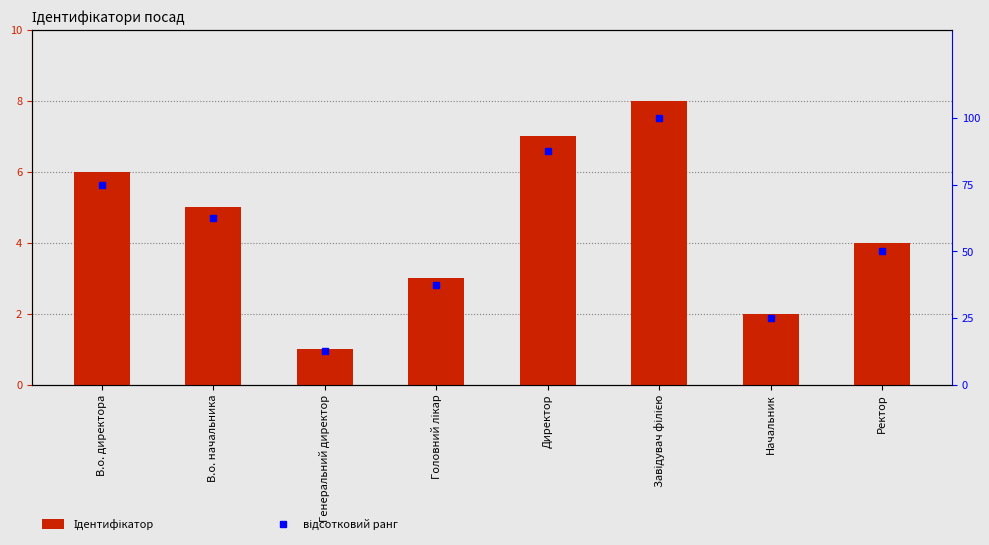

Reading left to right, transcribe all the data shown in this chart.

Ідентифікатор: В.о. директора=6.0	В.о. начальника=5.0	Генеральний директор=1.0	Головний лікар=3.0	Директор=7.0	Завідувач філією=8.0	Начальник=2.0	Ректор=4.0
відсотковий ранг: В.о. директора=75.0	В.о. начальника=62.5	Генеральний директор=12.5	Головний лікар=37.5	Директор=87.5	Завідувач філією=100.0	Начальник=25.0	Ректор=50.0